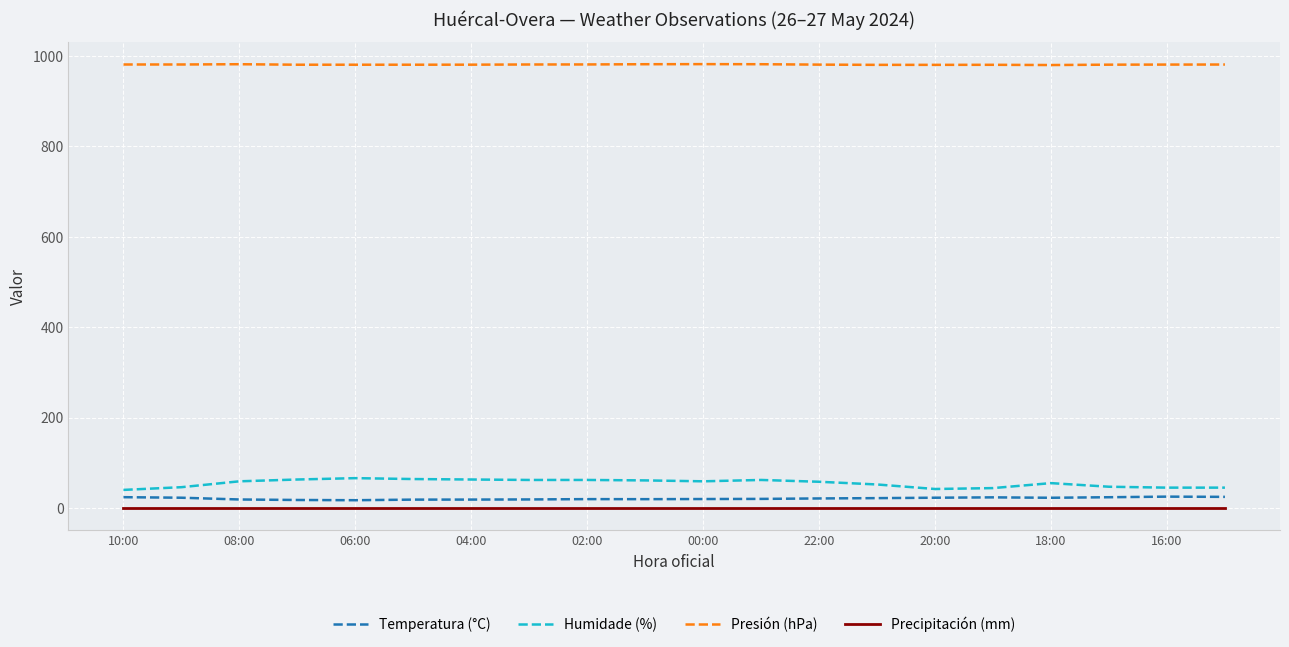

Which series has the largest total across all categories?

Presión (hPa)